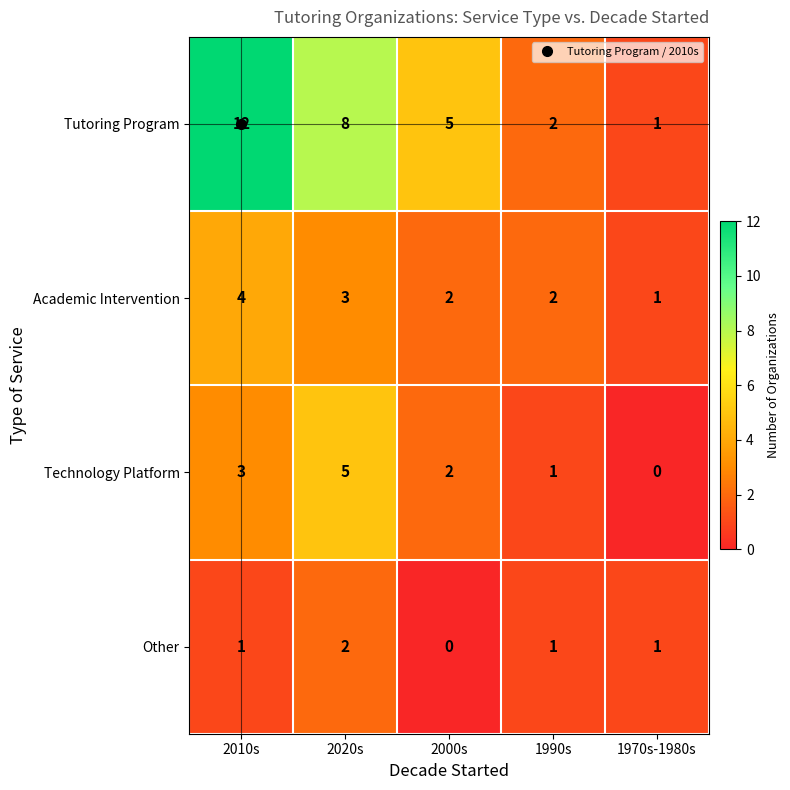

At which category is the sum across all series the highest?

2010s